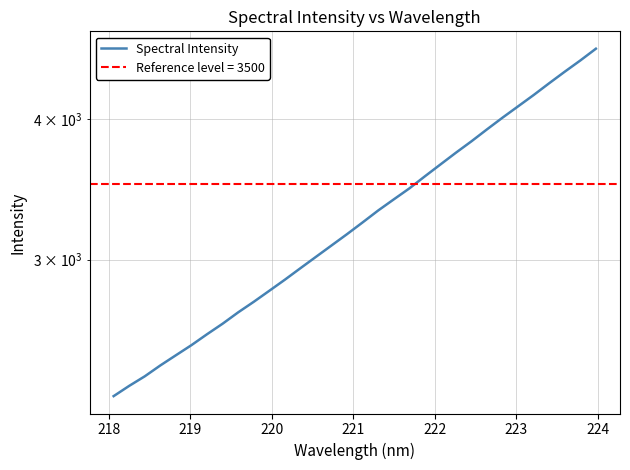

What is the difference between the maximum and minimum values?

2359.9